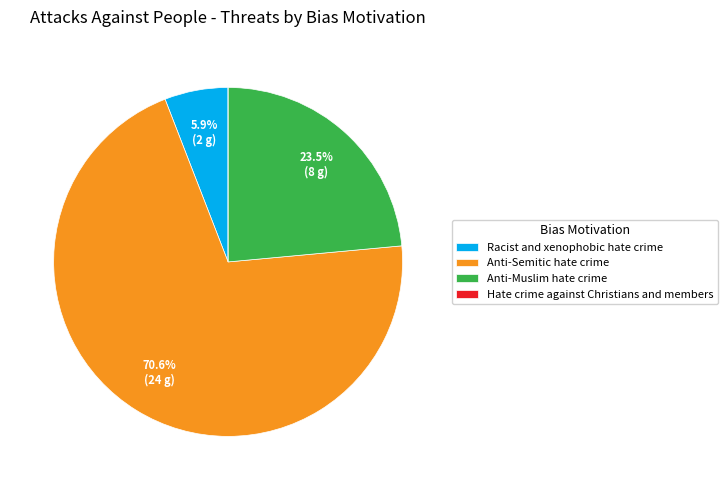

Which has a higher value, Anti-Semitic hate crime or Anti-Muslim hate crime?

Anti-Semitic hate crime